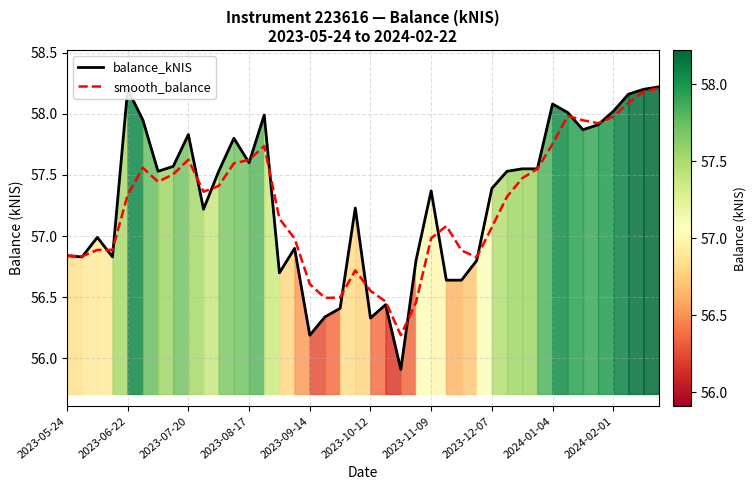

Does the chart display data point markers on the line(s)?

No